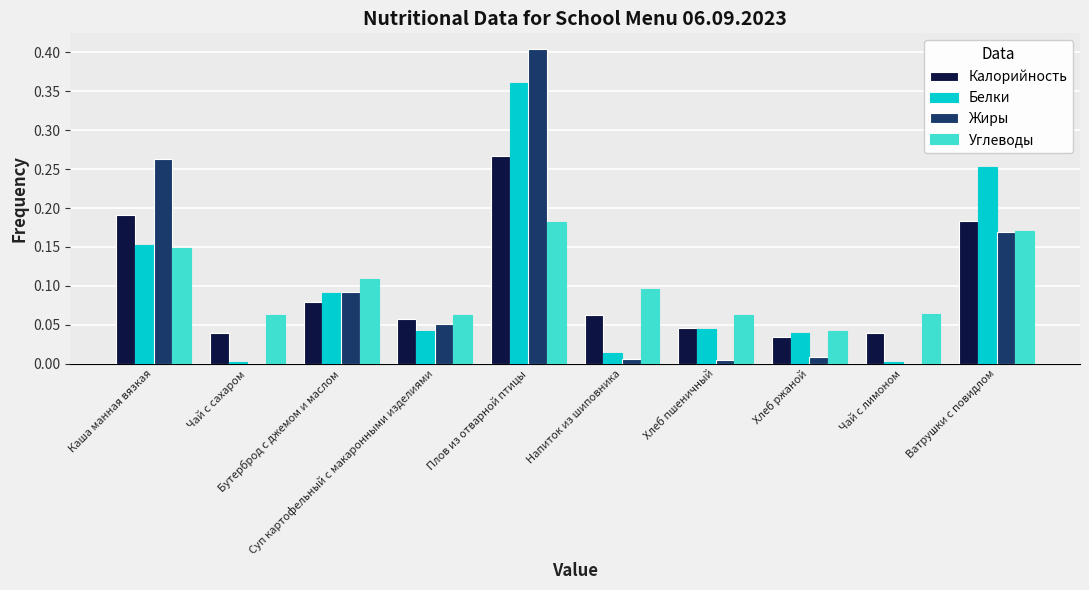

What is the sum of all Жиры values?

1.0